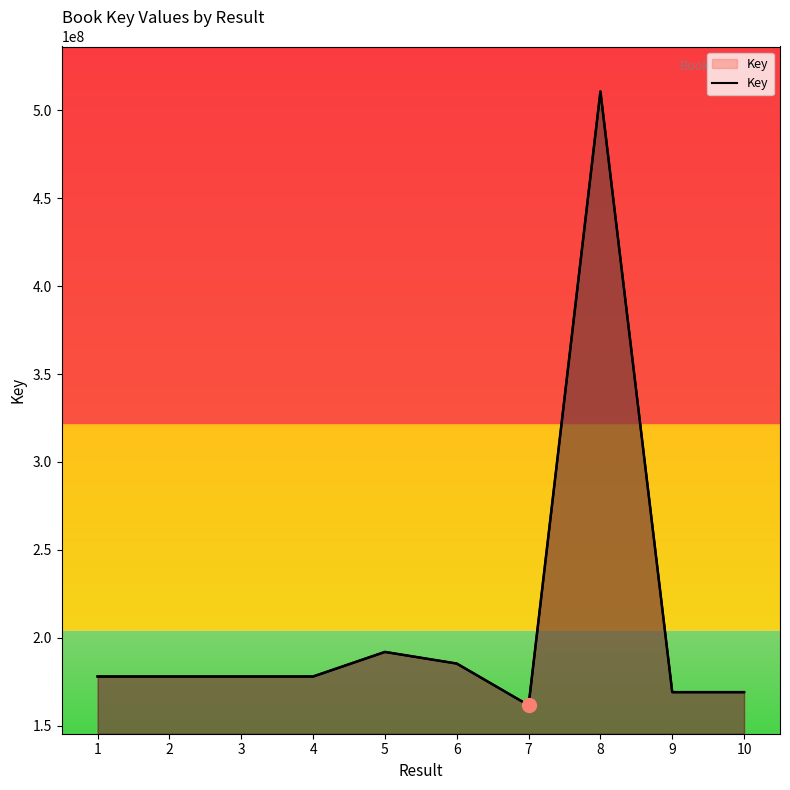

How many interior local peaks (higher than both neighbors) does the data have?

2